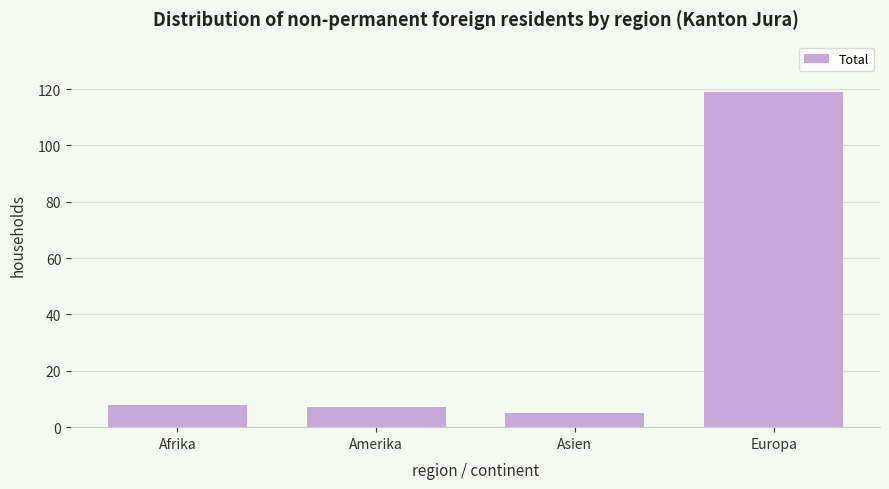

Reading right to left, what are all the values shown in this chart?

119	5	7	8